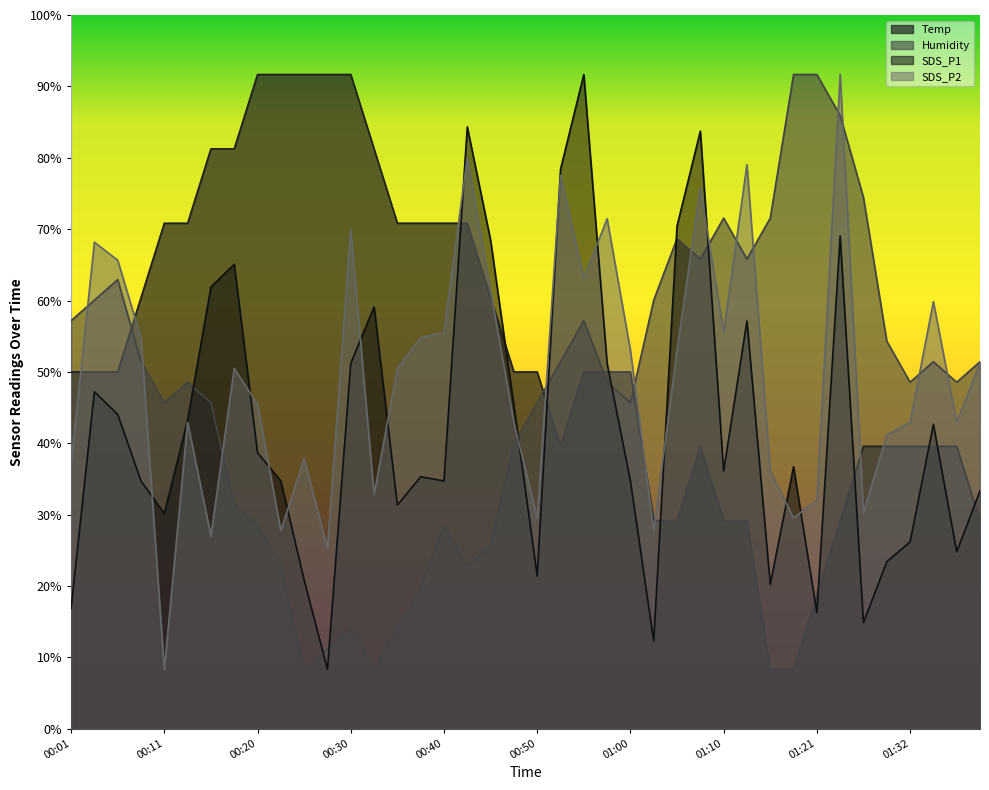

What is the minimum value shown in the chart?

8.3